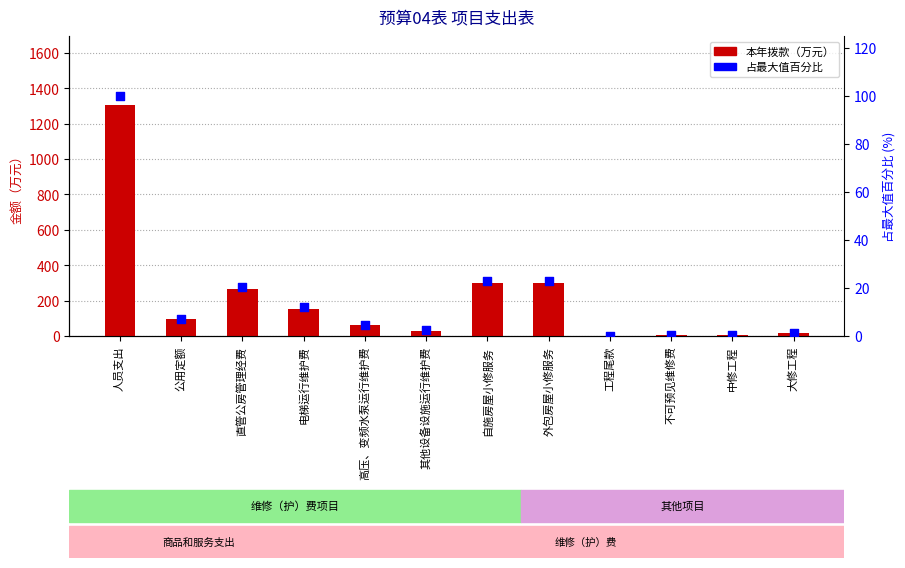

Is the value of 本年拨款（万元） at 自施房屋小修服务 greater than the value of 占最大值百分比 at 人员支出?

Yes